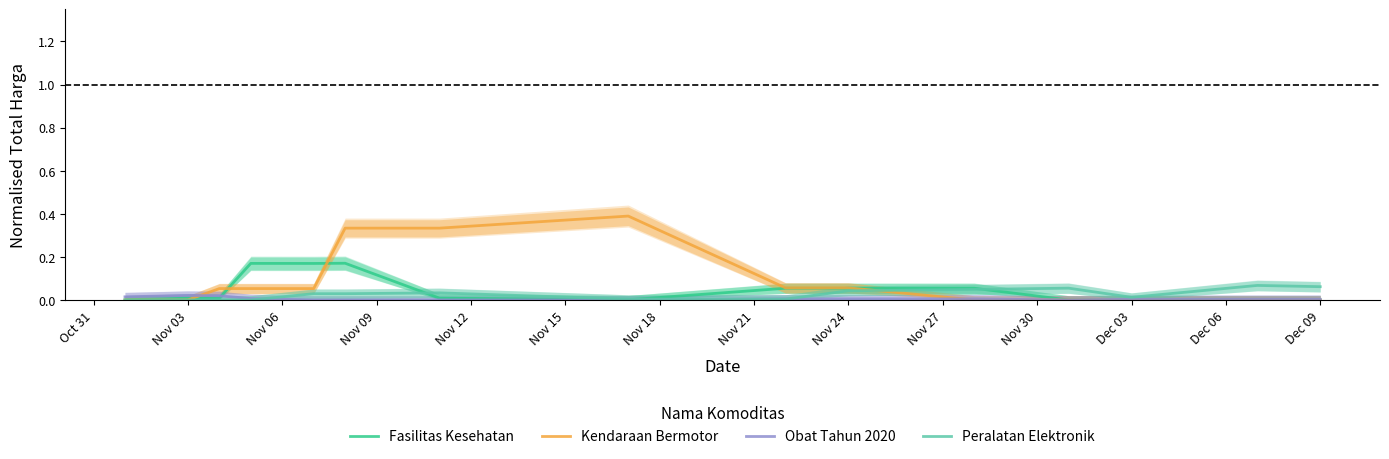

What is the label of the 11th point from the right?

Nov 12